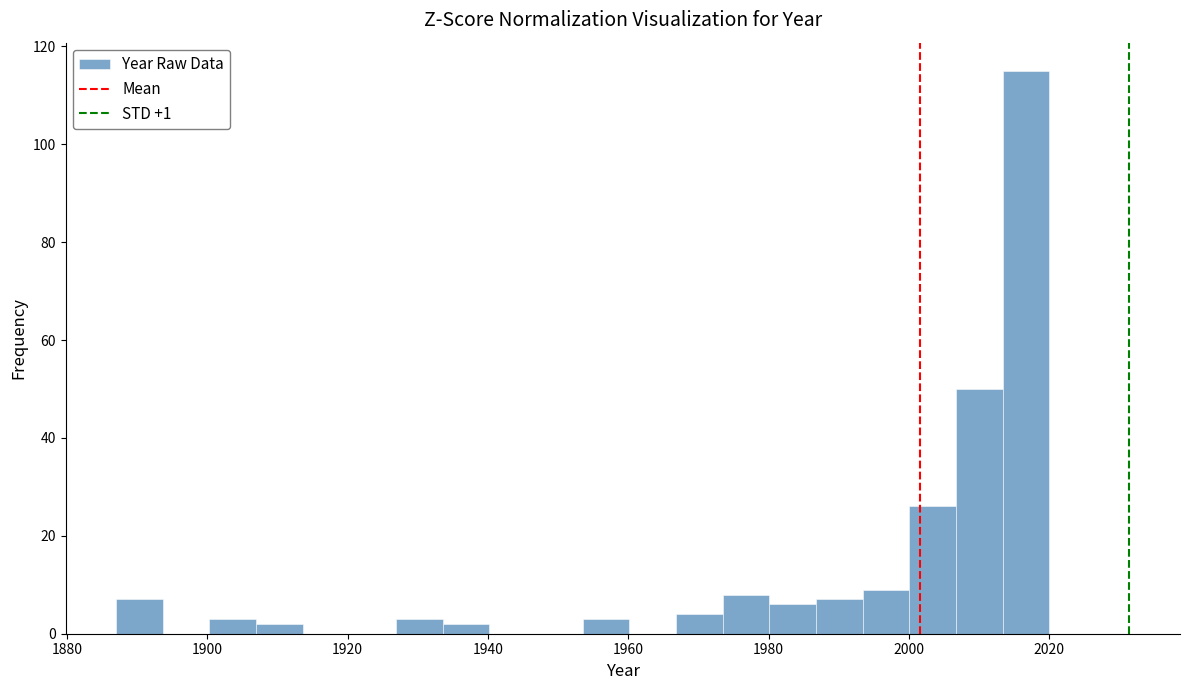

Around what value on the x-axis is the tallest bar? Give the approximate position of its centre, as read against the axis.

2016